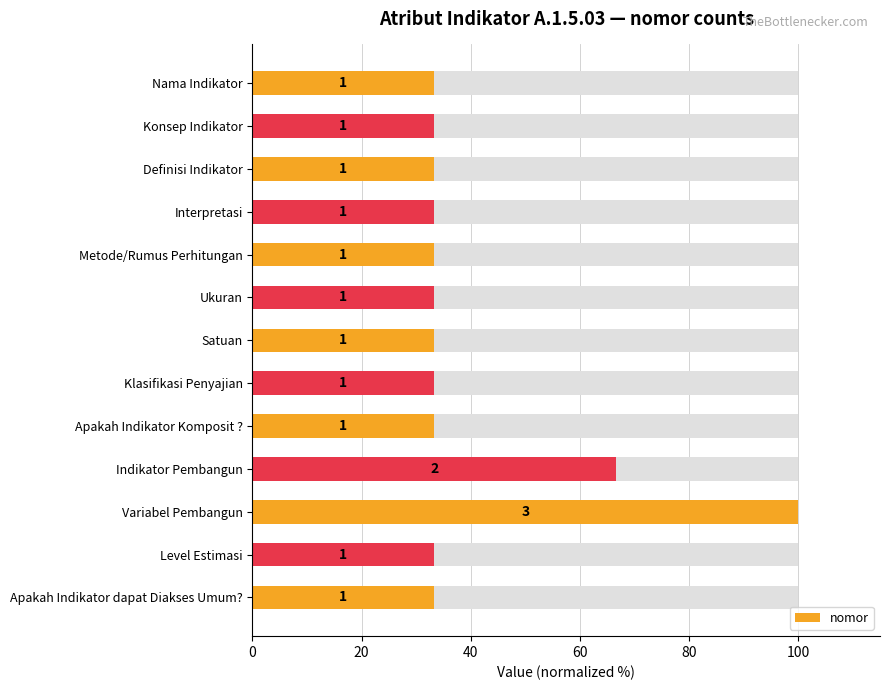

Is it true that the value at Variabel Pembangun is 49.1?

False